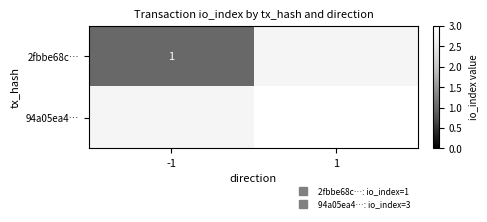

Between 1 and -1, which is larger?

-1